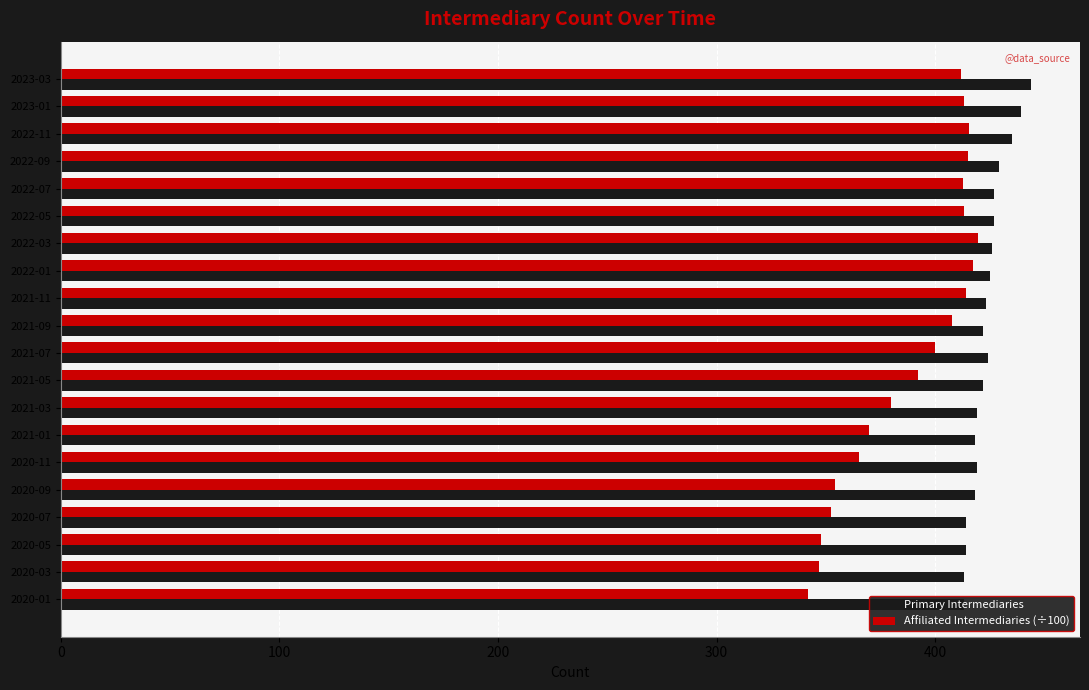

How many bars are there in each group?

2